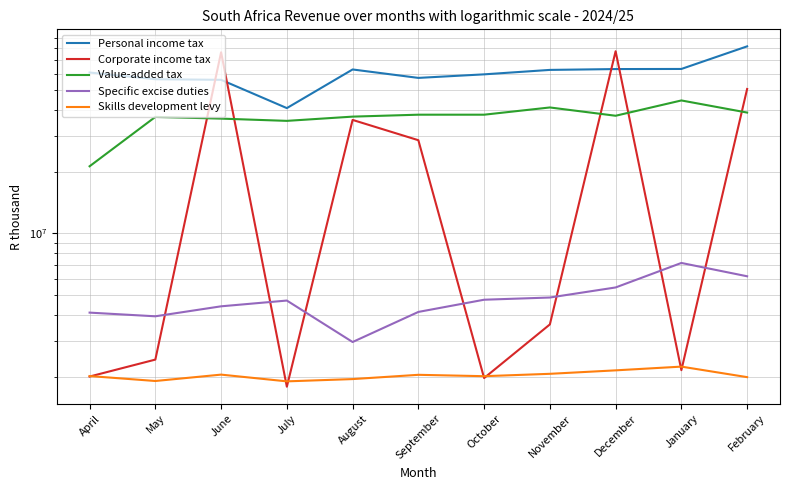

True or false: Corporate income tax and Value-added tax cross at least once.

True